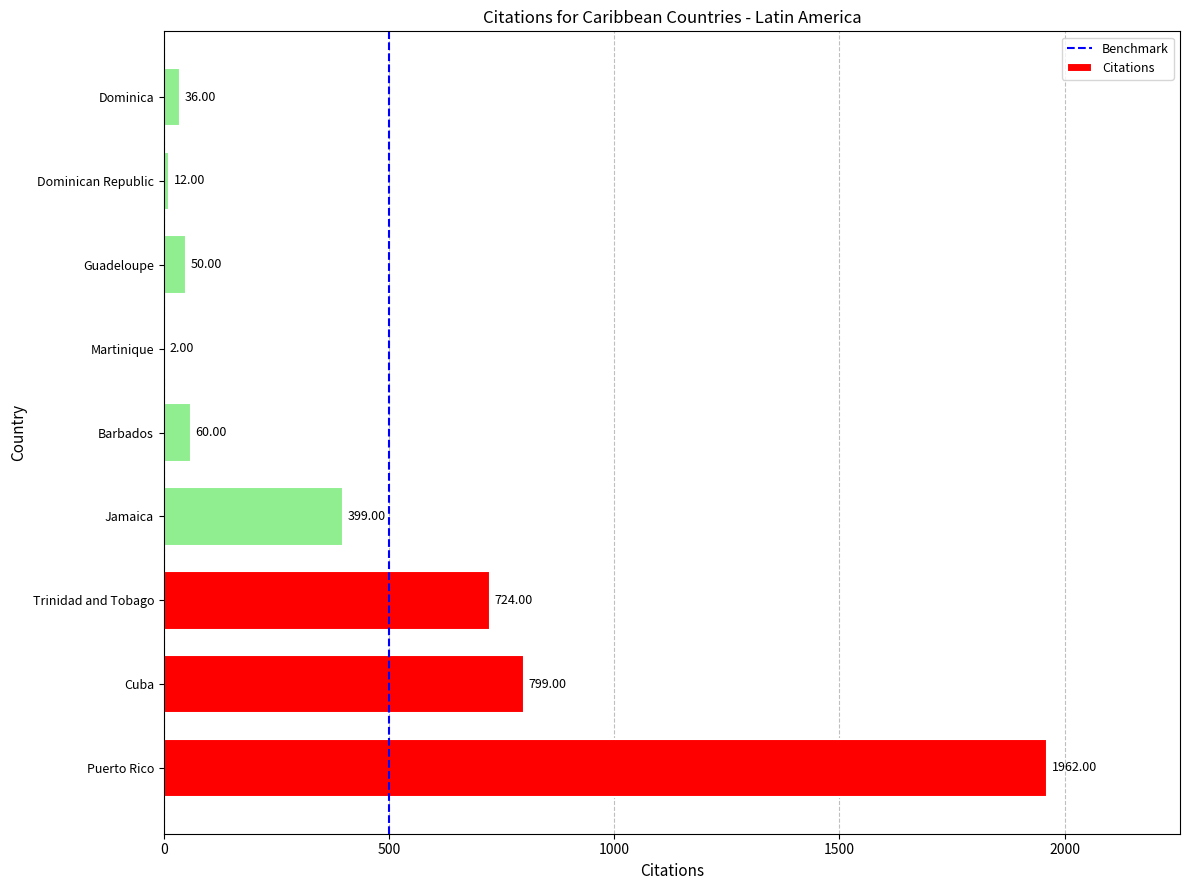

Which category has the highest value across all series?

Puerto Rico